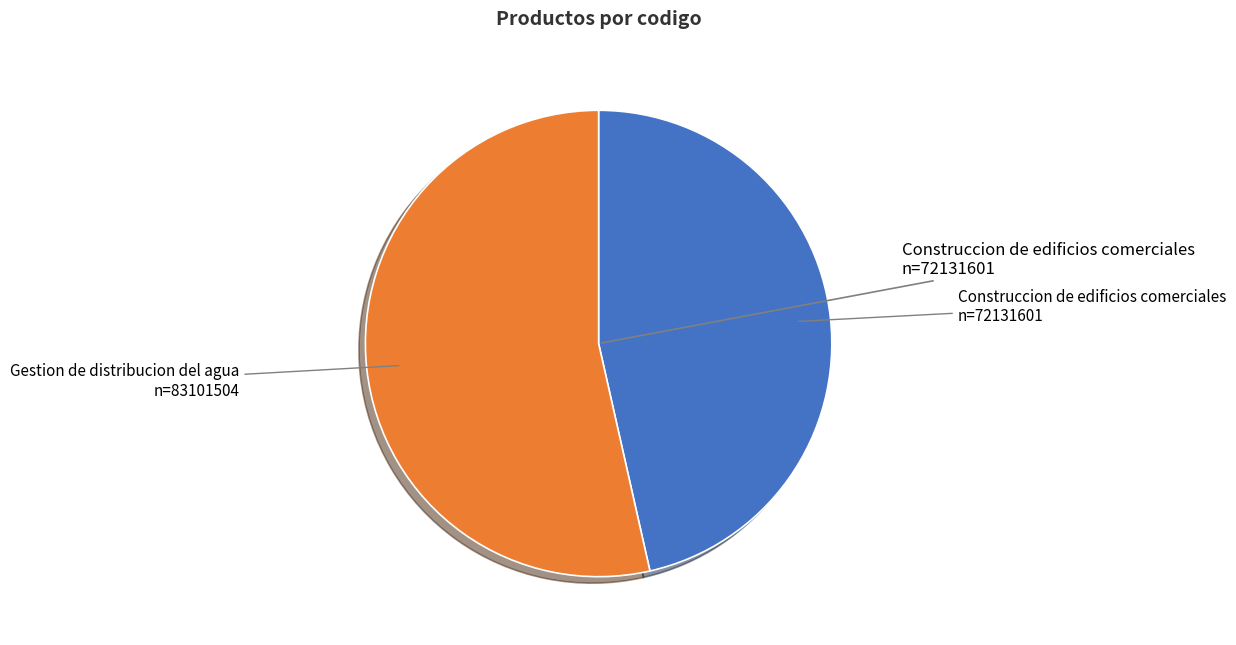

Is there any slice that represents more than half of the pie?

Yes